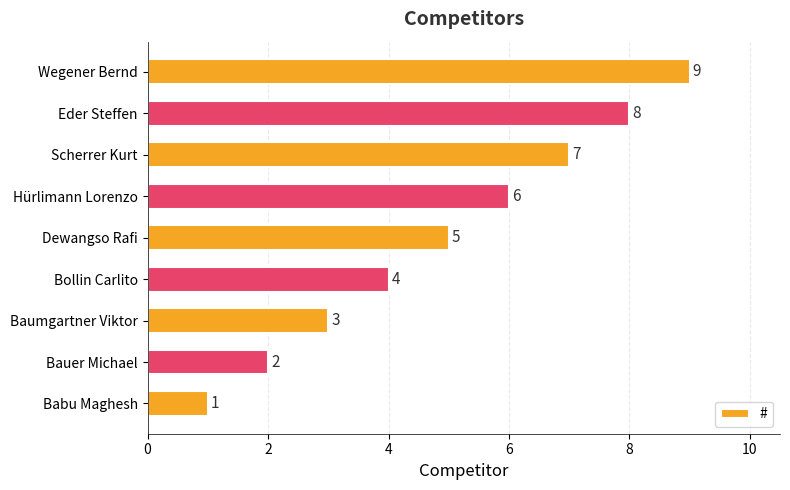

What is the sum of the values at Babu Maghesh and Hürlimann Lorenzo?

7